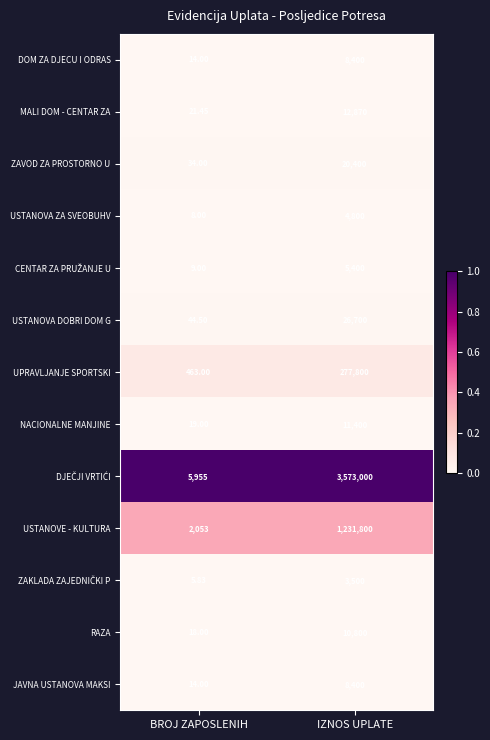

At which label does JAVNA USTANOVA MAKSI reach its minimum?

BROJ ZAPOSLENIH